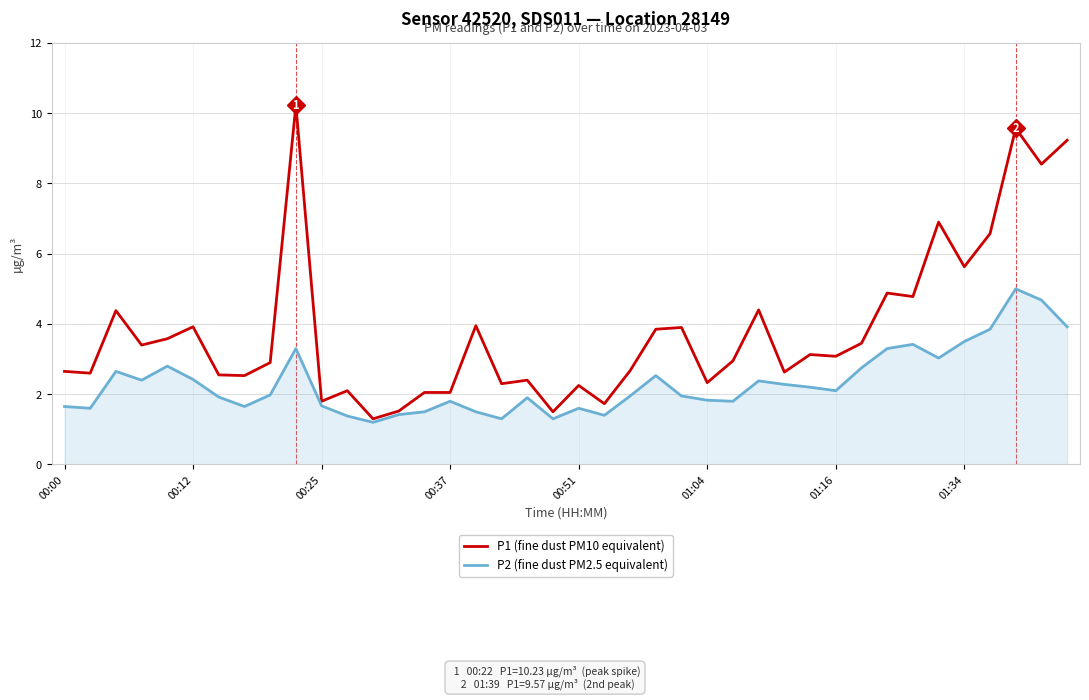

What is the sum of all P1 (fine dust PM10 equivalent) values?

152.2